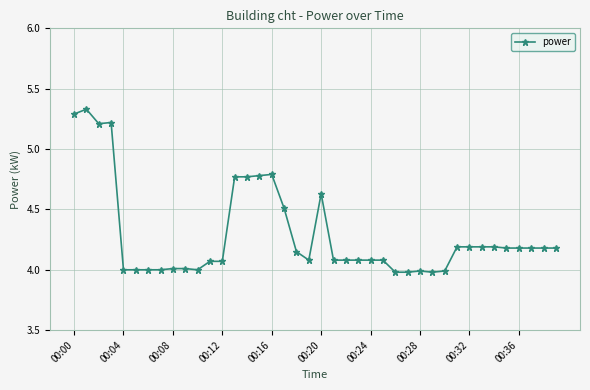

Count the number of data series in this chart.

1